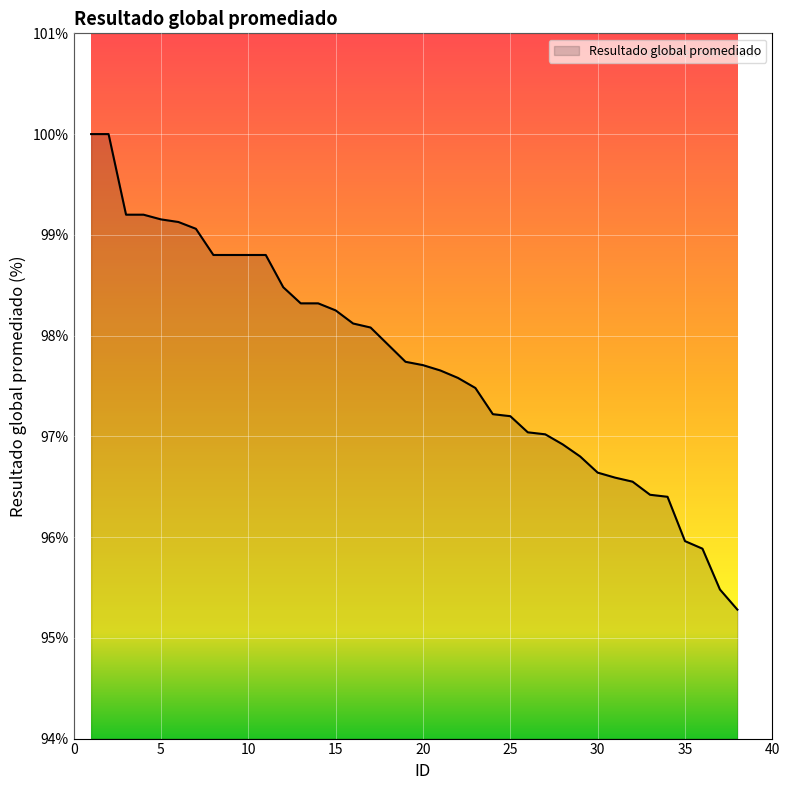

What is the difference between the maximum and minimum values?

4.7